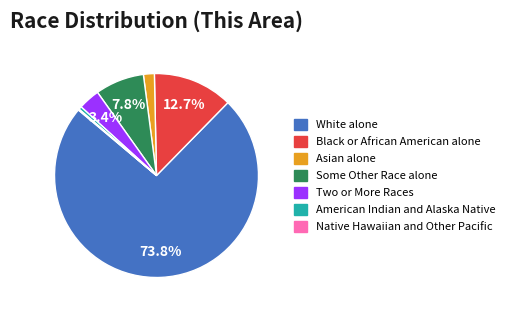

Between Two or More Races and Asian alone, which is larger?

Two or More Races